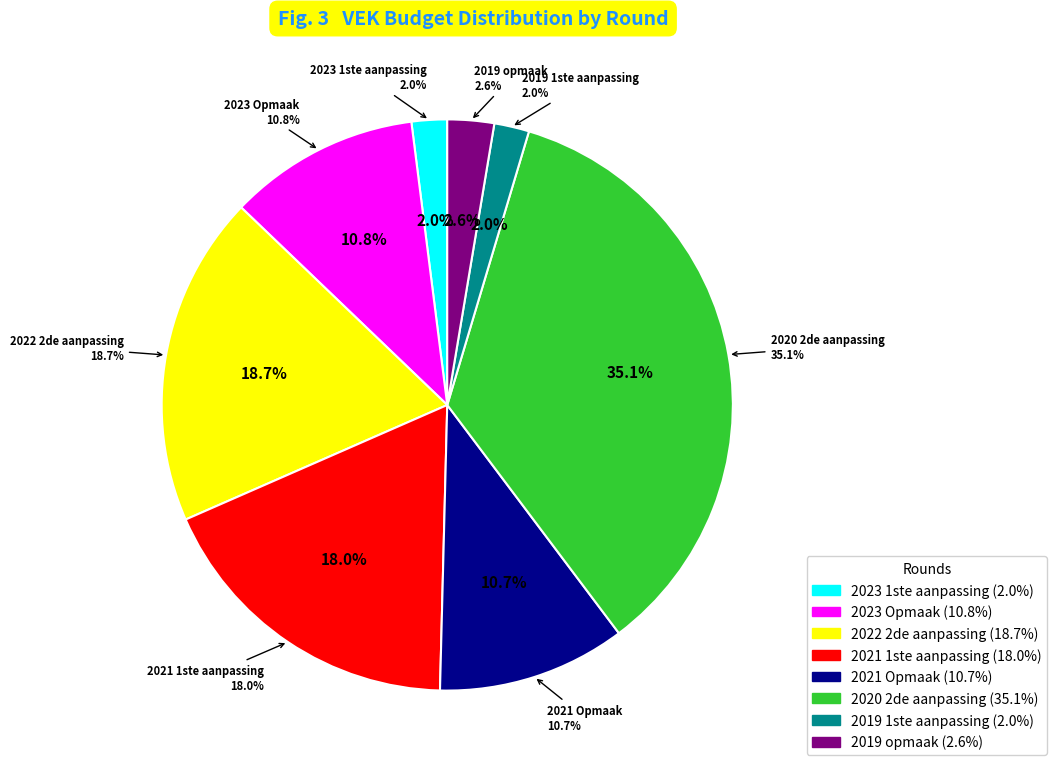

To the nearest percent, what portion does 2020 2de aanpassing represent?

35%